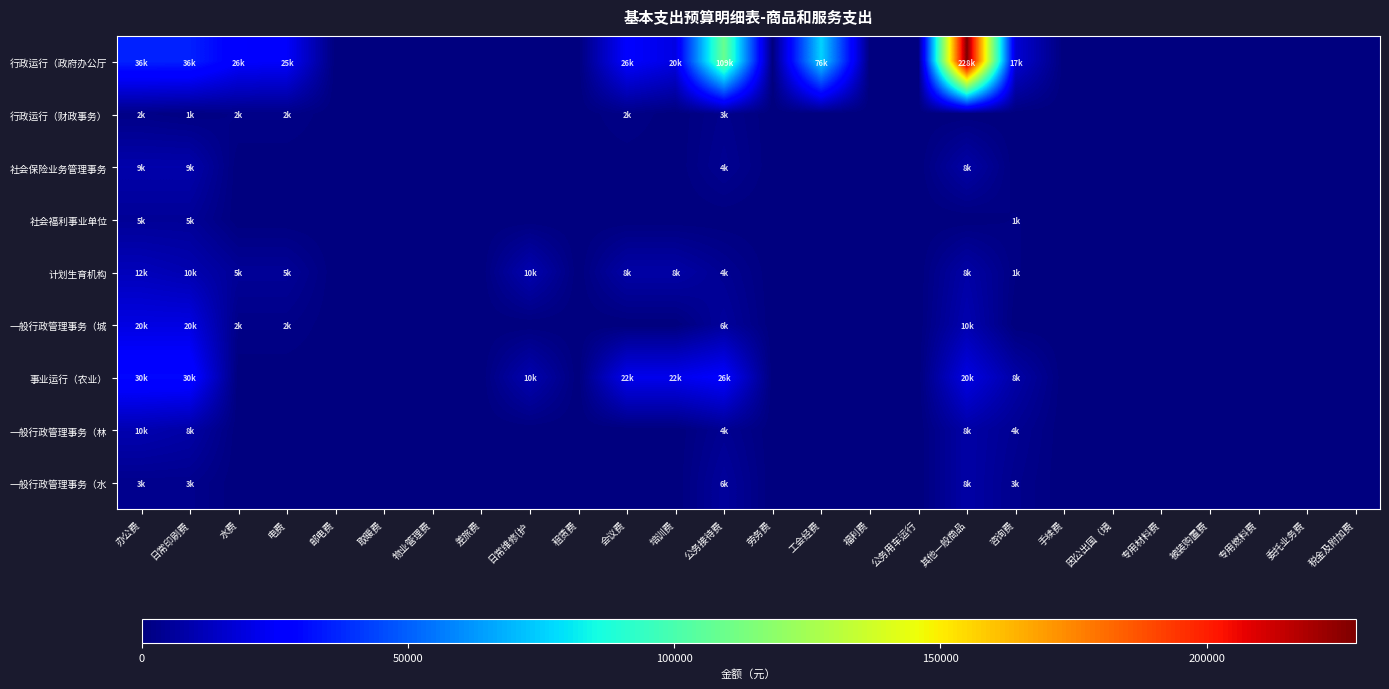

What is the spread (max minus min) of values at 日常印刷费?

35000